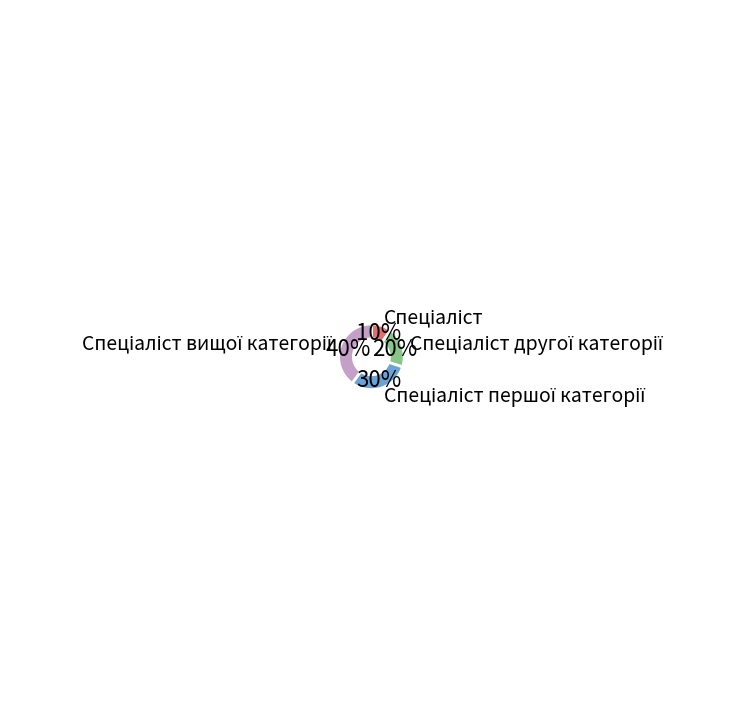

Does any single category account for the majority?

No